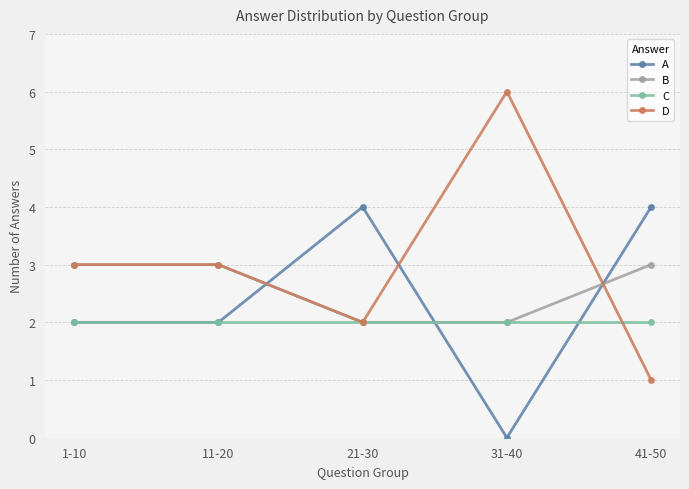

Which series has the widest spread of values?

D